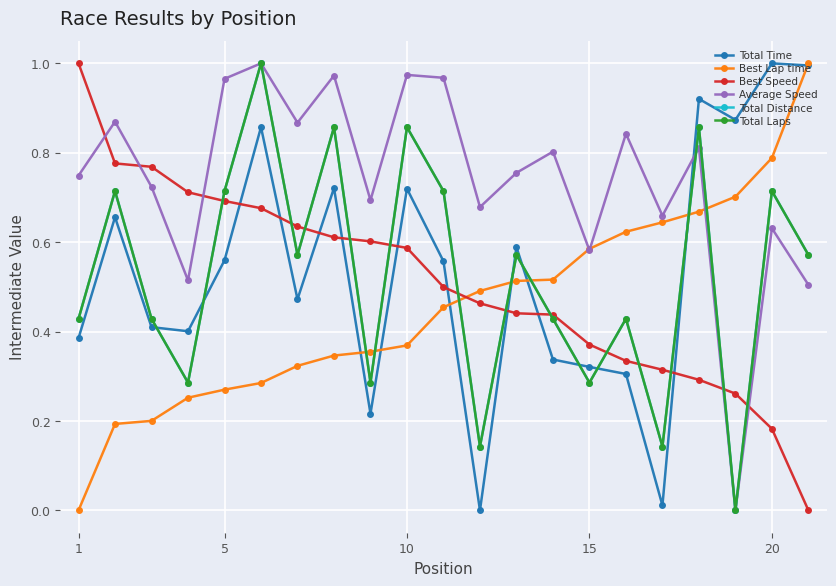

How many Total Distance values are between 0 and 1?

21